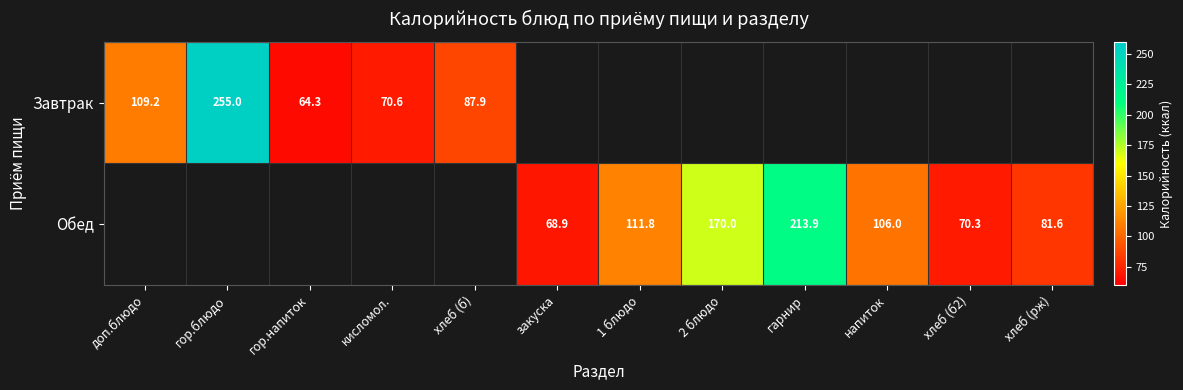

True or false: Завтрак has a value of 255.0 at гор.блюдо.

True